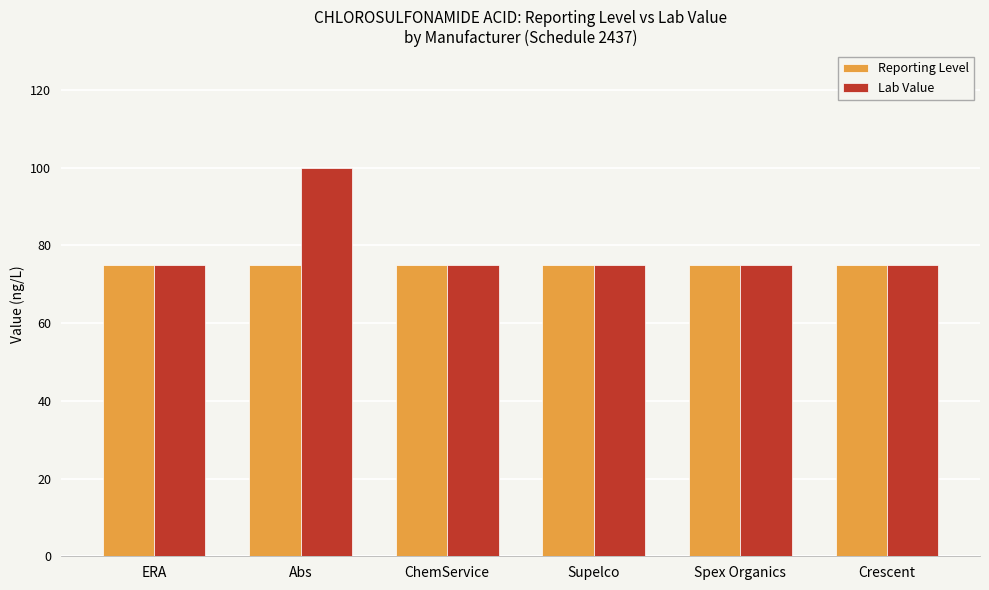

Rank the series by their maximum value, from lowest to highest.

Reporting Level, Lab Value